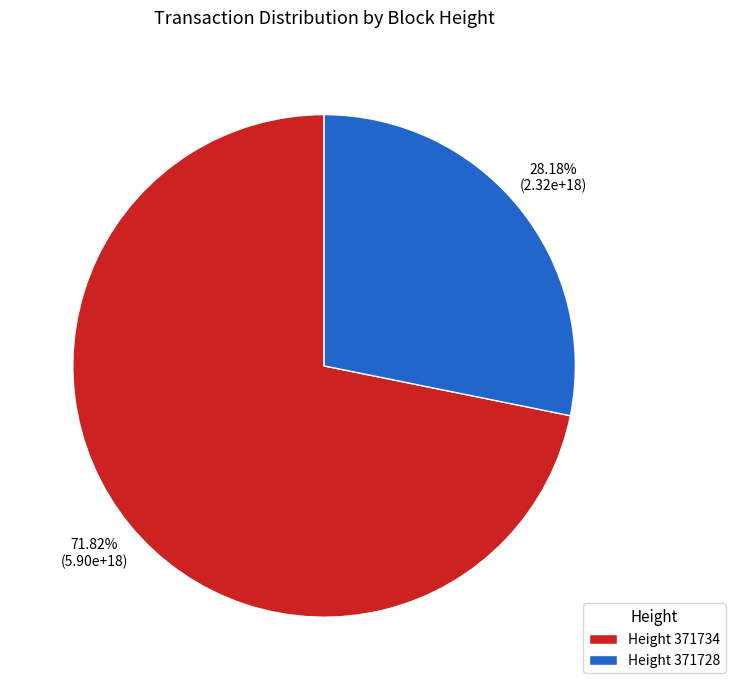

Does any single category account for the majority?

Yes